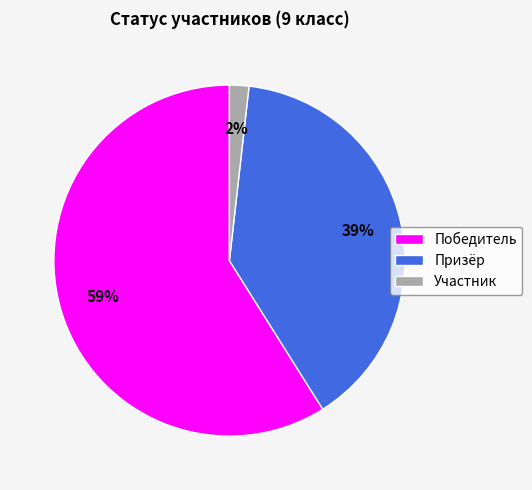

What percentage is the Участник slice, to the nearest percent?

2%